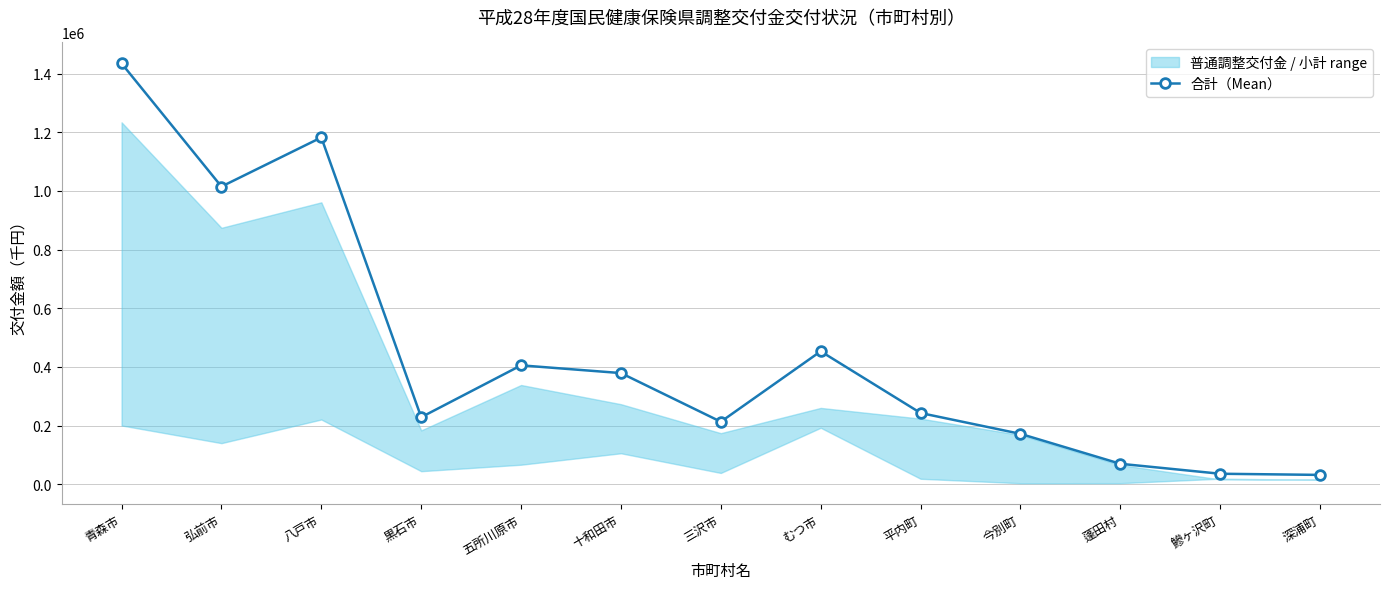

List the labels in order of value, smallest first.

深浦町, 鰺ヶ沢町, 蓬田村, 今別町, 三沢市, 黒石市, 平内町, 十和田市, 五所川原市, むつ市, 弘前市, 八戸市, 青森市